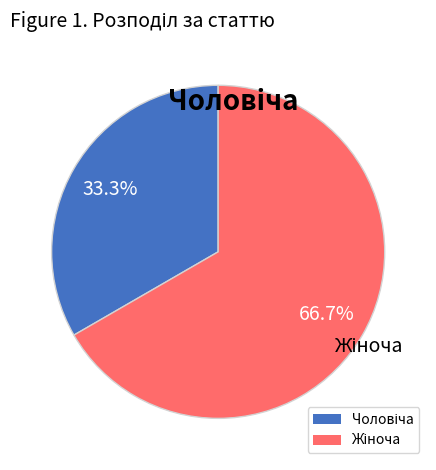

Is there a majority slice in this chart?

Yes